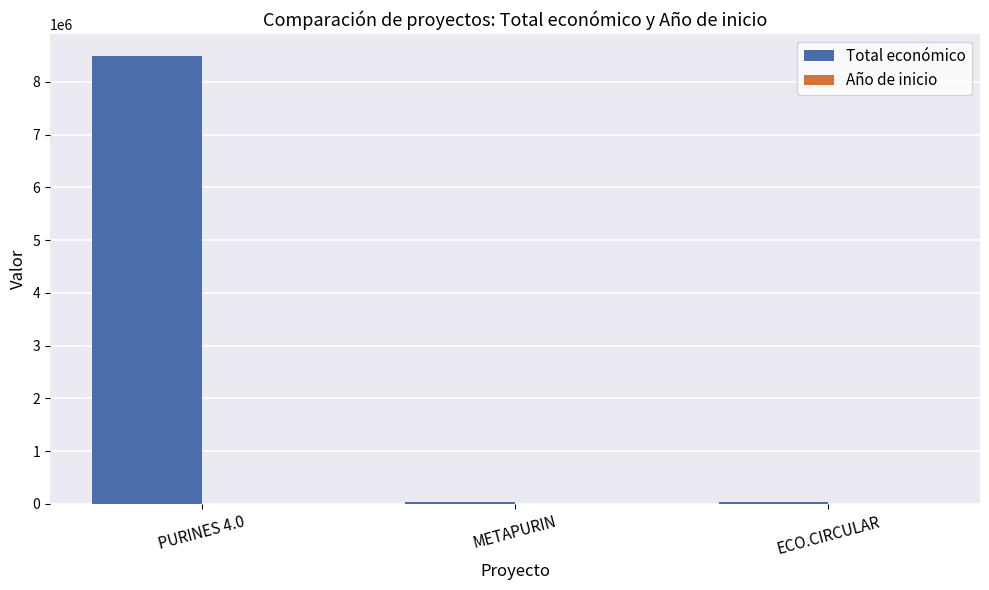

Between PURINES 4.0 and ECO.CIRCULAR, which series saw the biggest shift?

Total económico